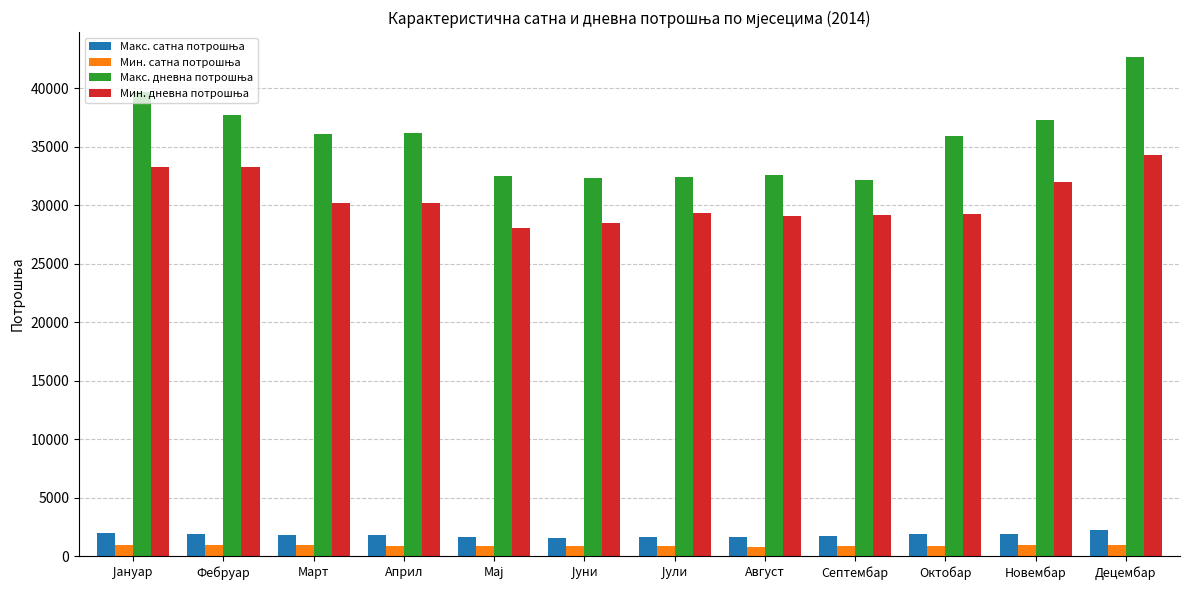

At how many categories does at least one series exceed 9870?

12